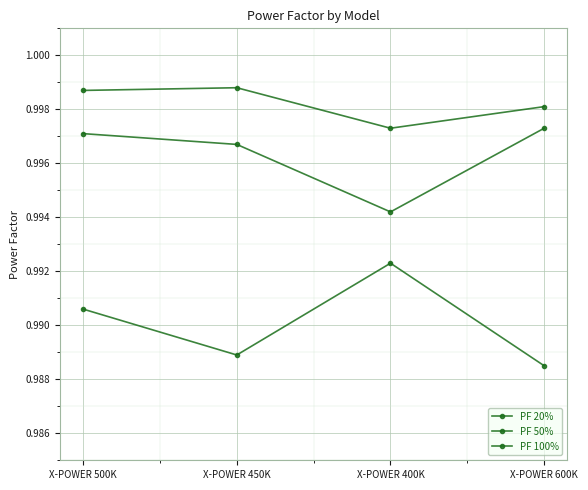

Reading left to right, list all the values displayed in this chart.

PF 20%: X-POWER 500K=1.0	X-POWER 450K=1.0	X-POWER 400K=1.0	X-POWER 600K=1.0
PF 50%: X-POWER 500K=1.0	X-POWER 450K=1.0	X-POWER 400K=1.0	X-POWER 600K=1.0
PF 100%: X-POWER 500K=1.0	X-POWER 450K=1.0	X-POWER 400K=1.0	X-POWER 600K=1.0